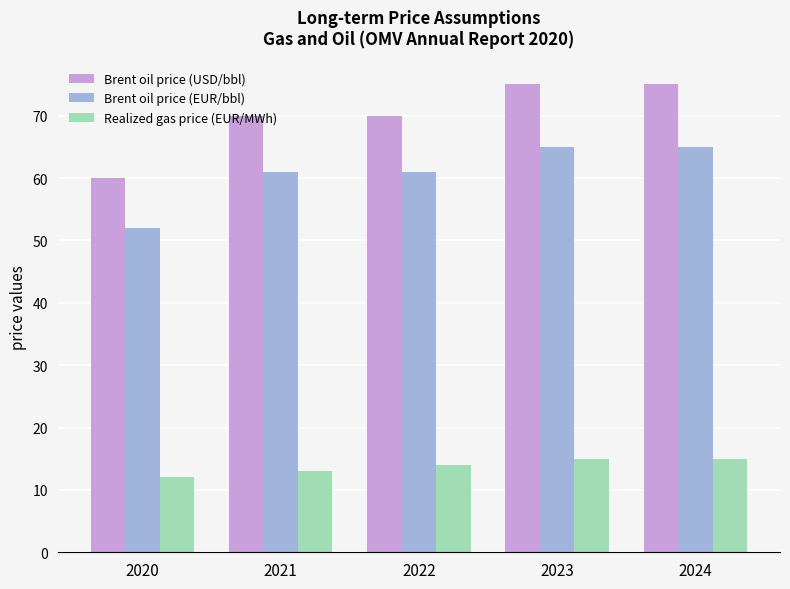

Reading left to right, extract all data points from this chart.

Brent oil price (USD/bbl): 60	70	70	75	75
Brent oil price (EUR/bbl): 52	61	61	65	65
Realized gas price (EUR/MWh): 12	13	14	15	15